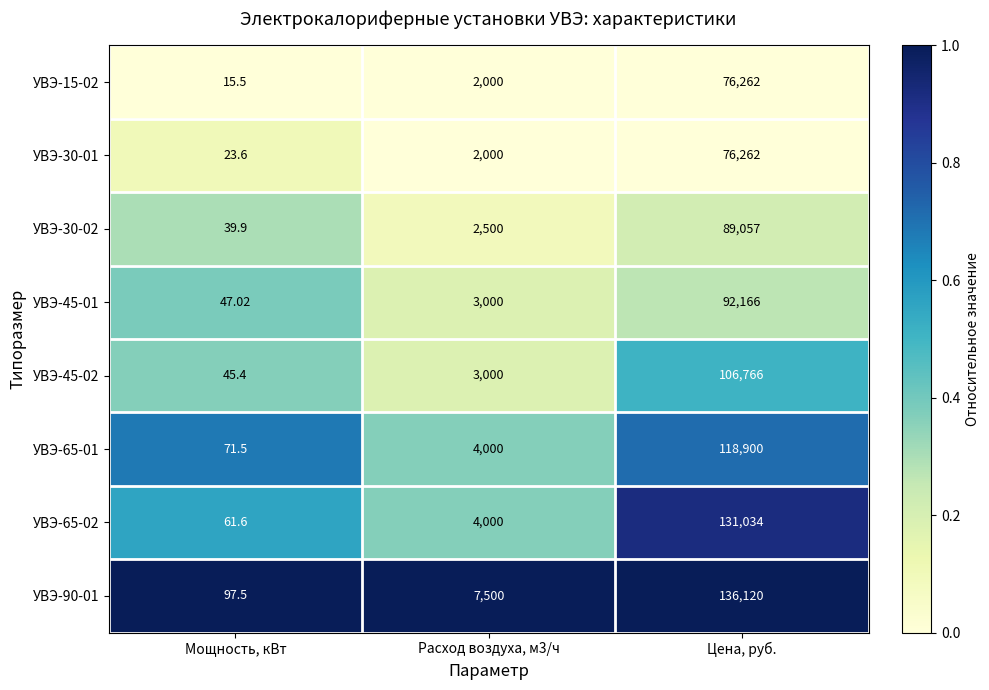

At which category is the sum across all series the highest?

Цена, руб.